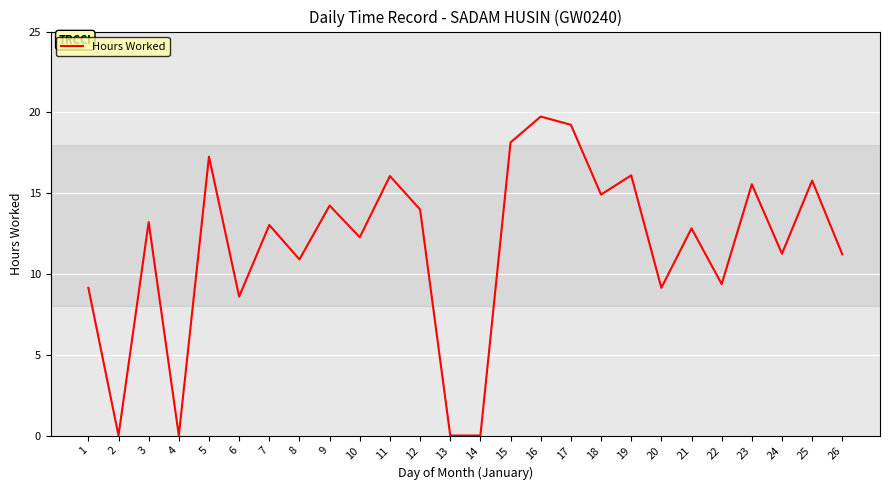

What value does the data have at 16?

19.7